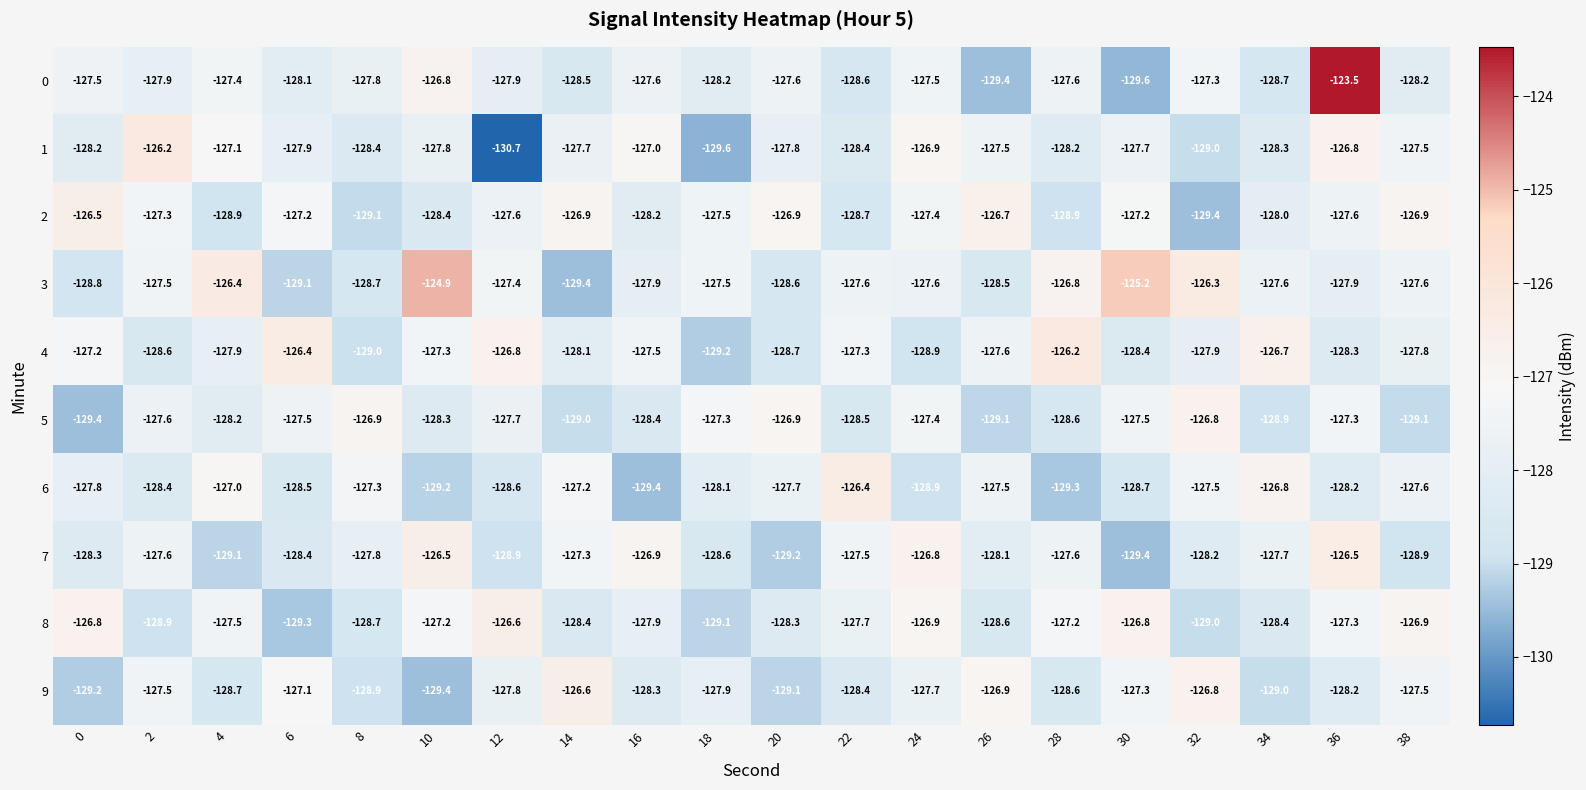

Count the number of data series in this chart.

10